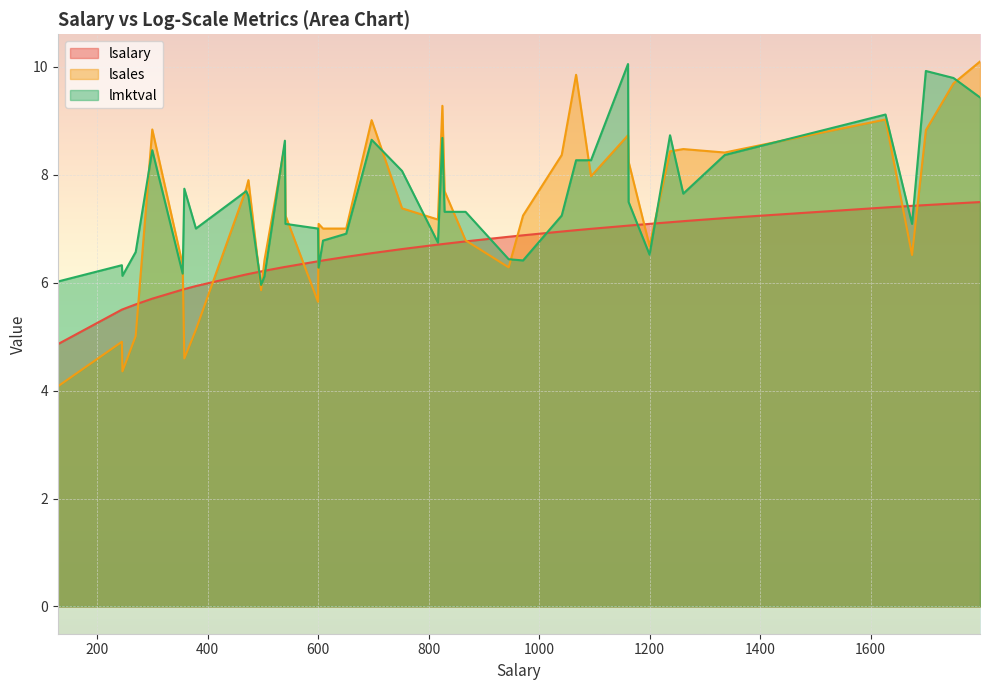

Which series has the largest range (max minus min)?

lsales